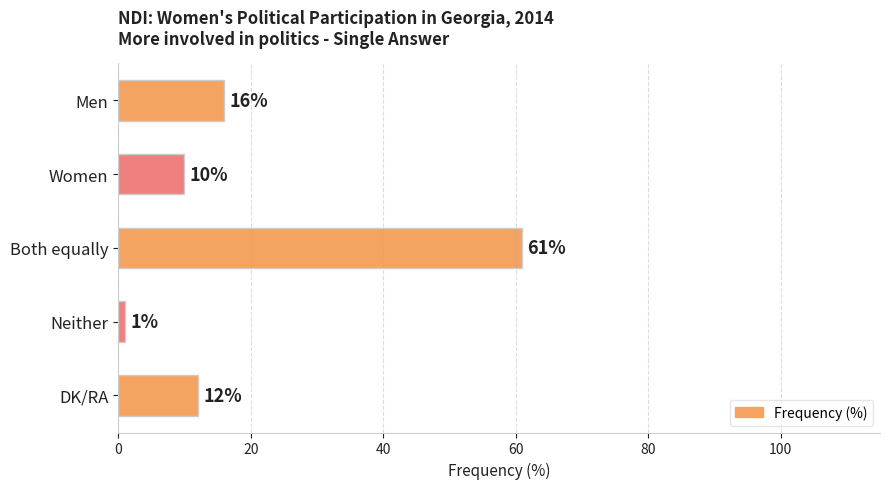

Rank the categories by value from lowest to highest.

Neither, Women, DK/RA, Men, Both equally